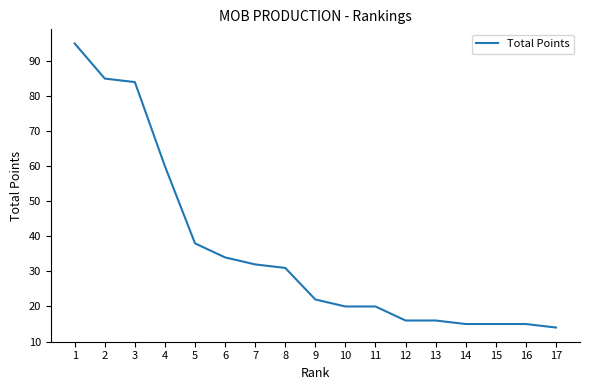

What is the change in value from 1 to 4?

-35